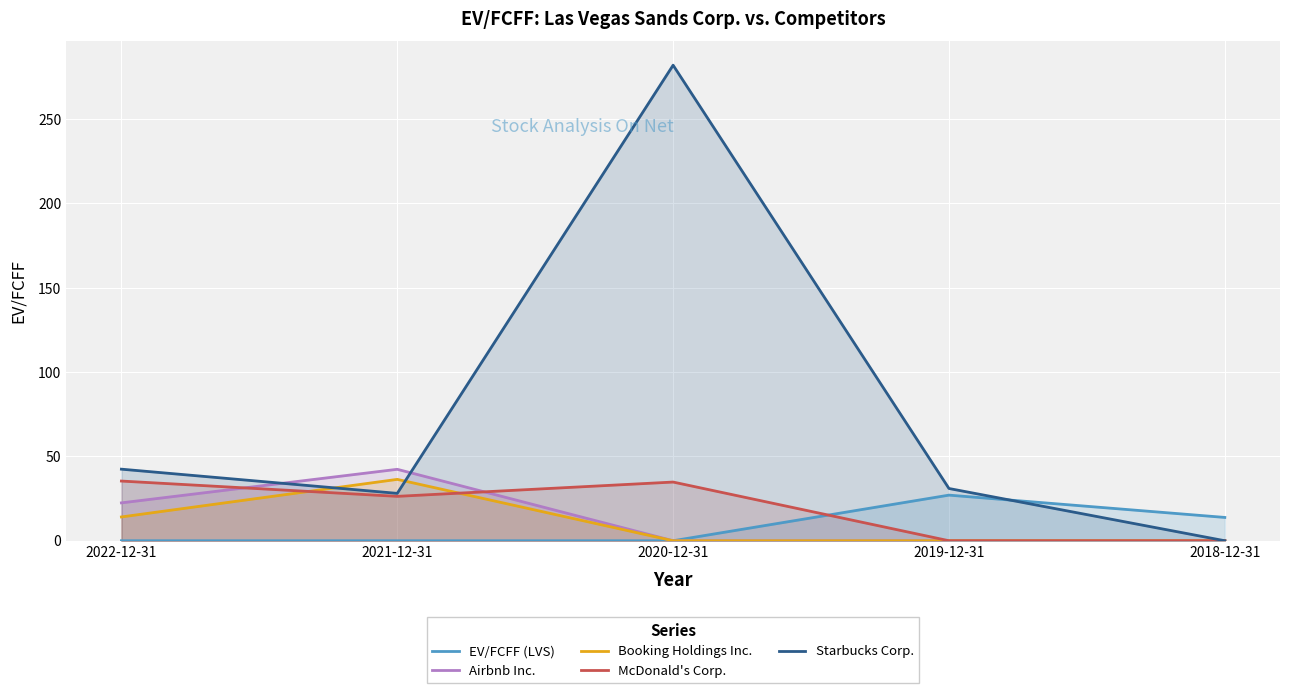

List the series in order of their peak value, highest first.

Starbucks Corp., Airbnb Inc., Booking Holdings Inc., McDonald's Corp., EV/FCFF (LVS)